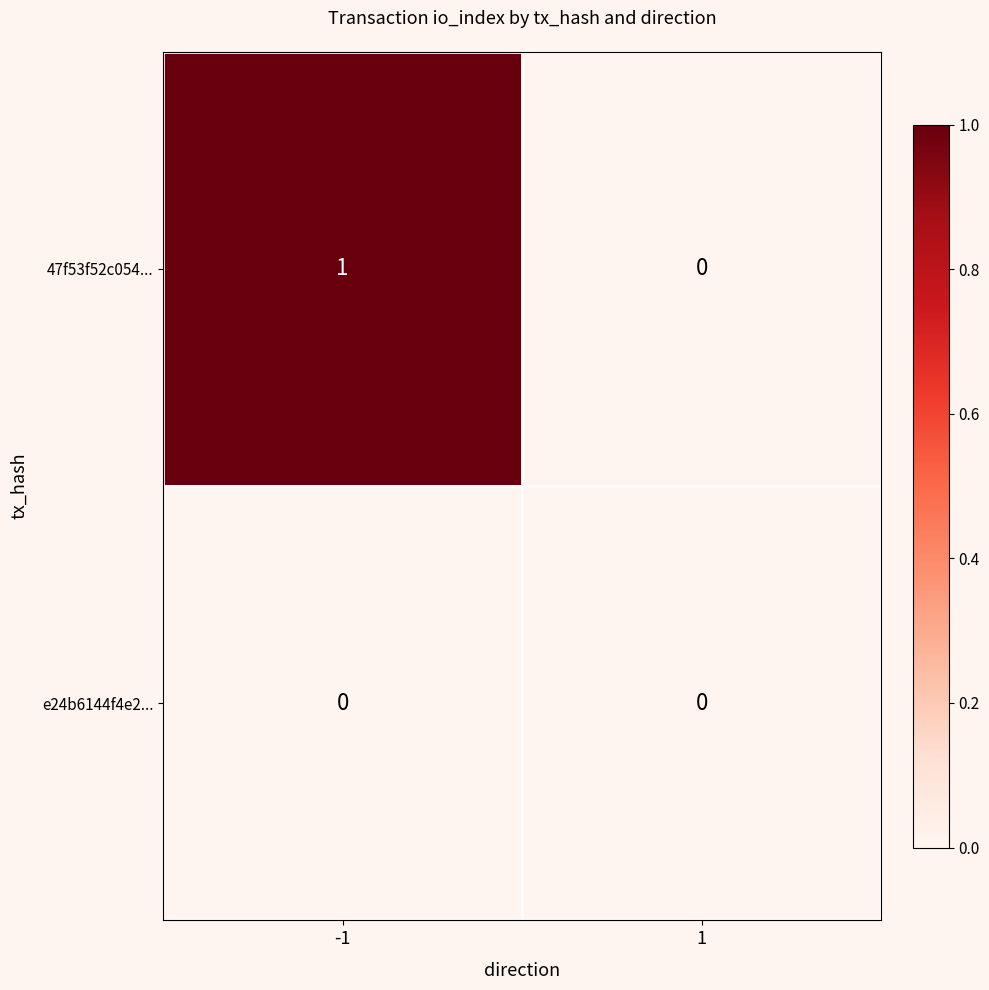

Which series has the largest range (max minus min)?

47f53f52c054...